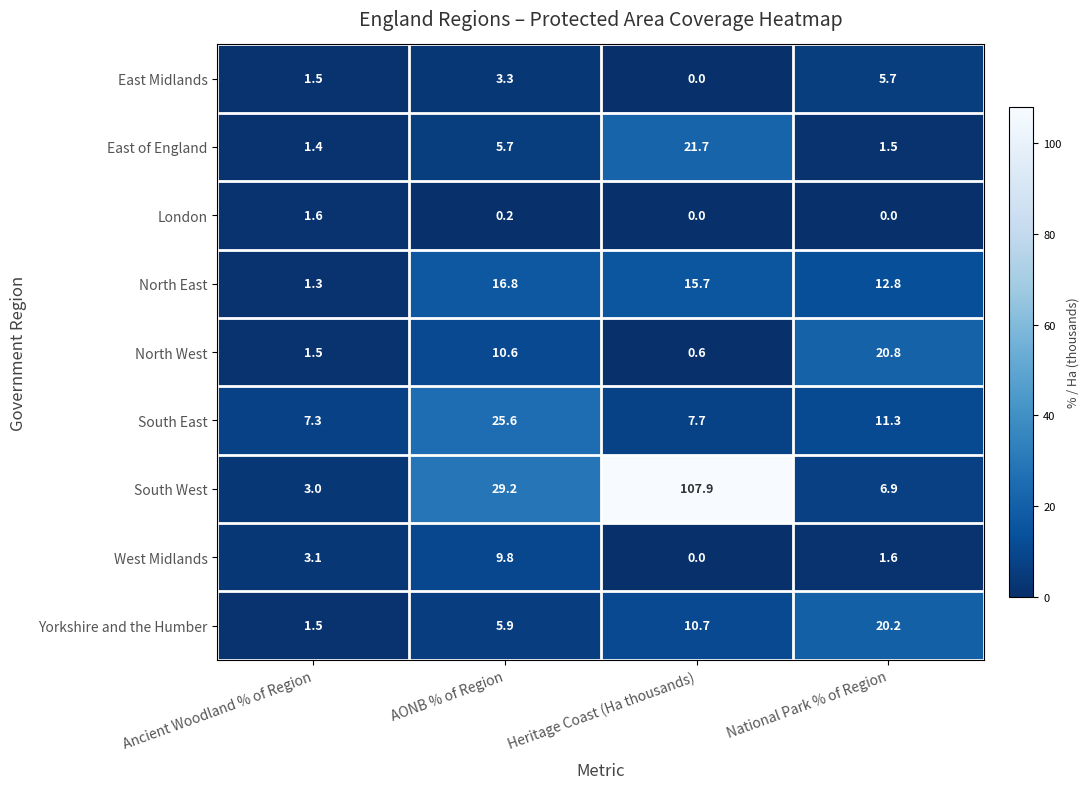

How many values in the North West series are below 10?

2